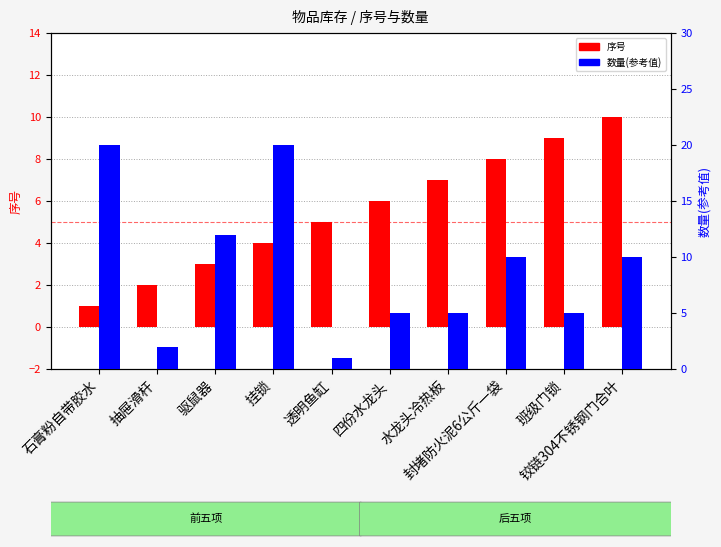

Reading right to left, extract all data points from this chart.

序号: 铰链304不锈钢门合叶=10	班级门锁=9	封堵防火泥6公斤一袋=8	水龙头冷热板=7	四份水龙头=6	透明鱼缸=5	挂锁=4	驱鼠器=3	抽屉滑杆=2	石膏粉自带胶水=1
数量(参考值): 铰链304不锈钢门合叶=10	班级门锁=5	封堵防火泥6公斤一袋=10	水龙头冷热板=5	四份水龙头=5	透明鱼缸=1	挂锁=20	驱鼠器=12	抽屉滑杆=2	石膏粉自带胶水=20